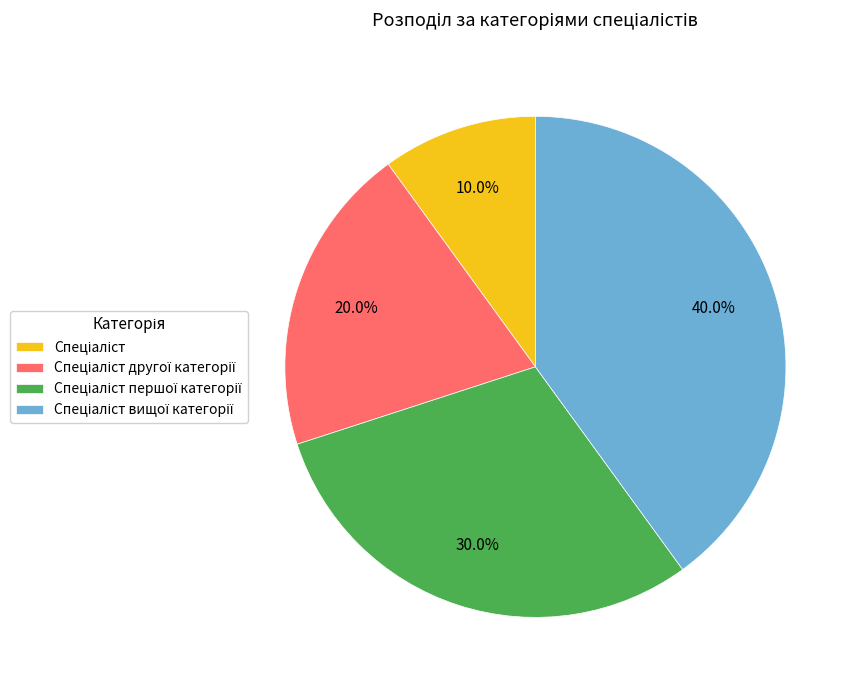

Is there a majority slice in this chart?

No